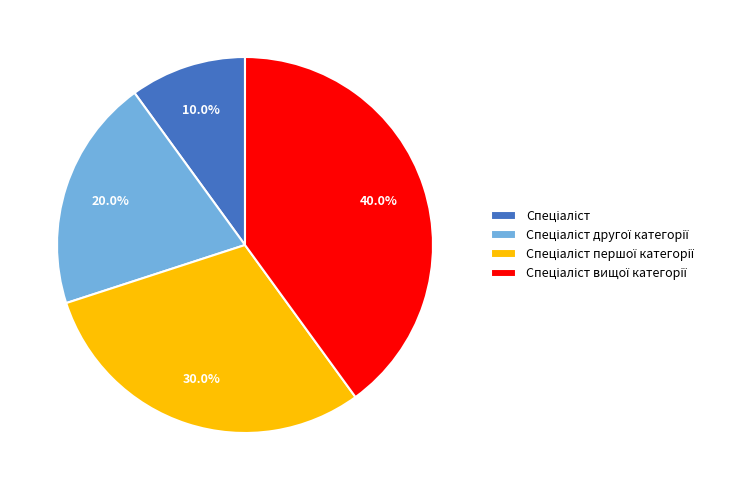

Is there a majority slice in this chart?

No